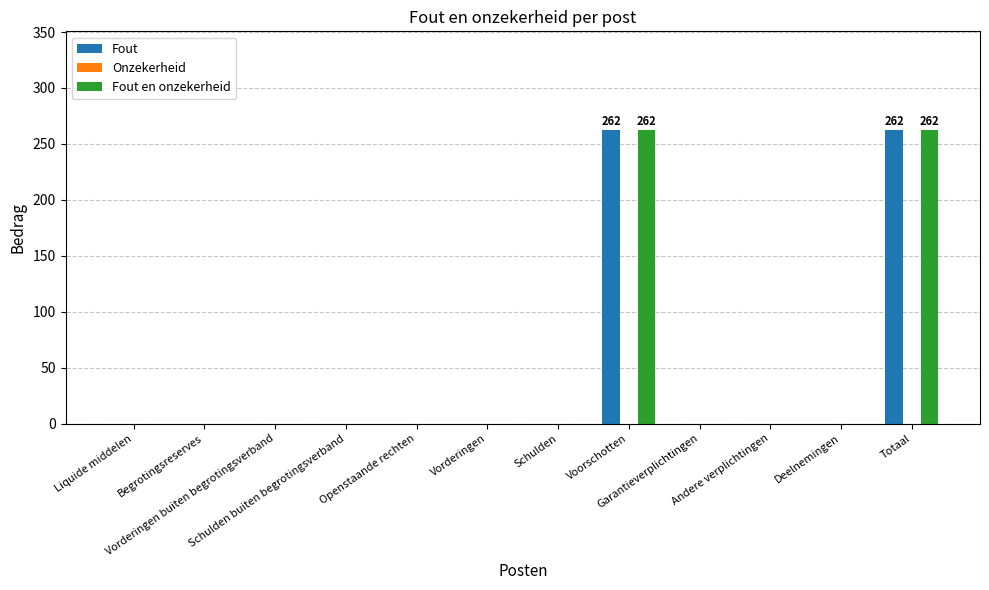

What is the sum of all Fout en onzekerheid values?

524